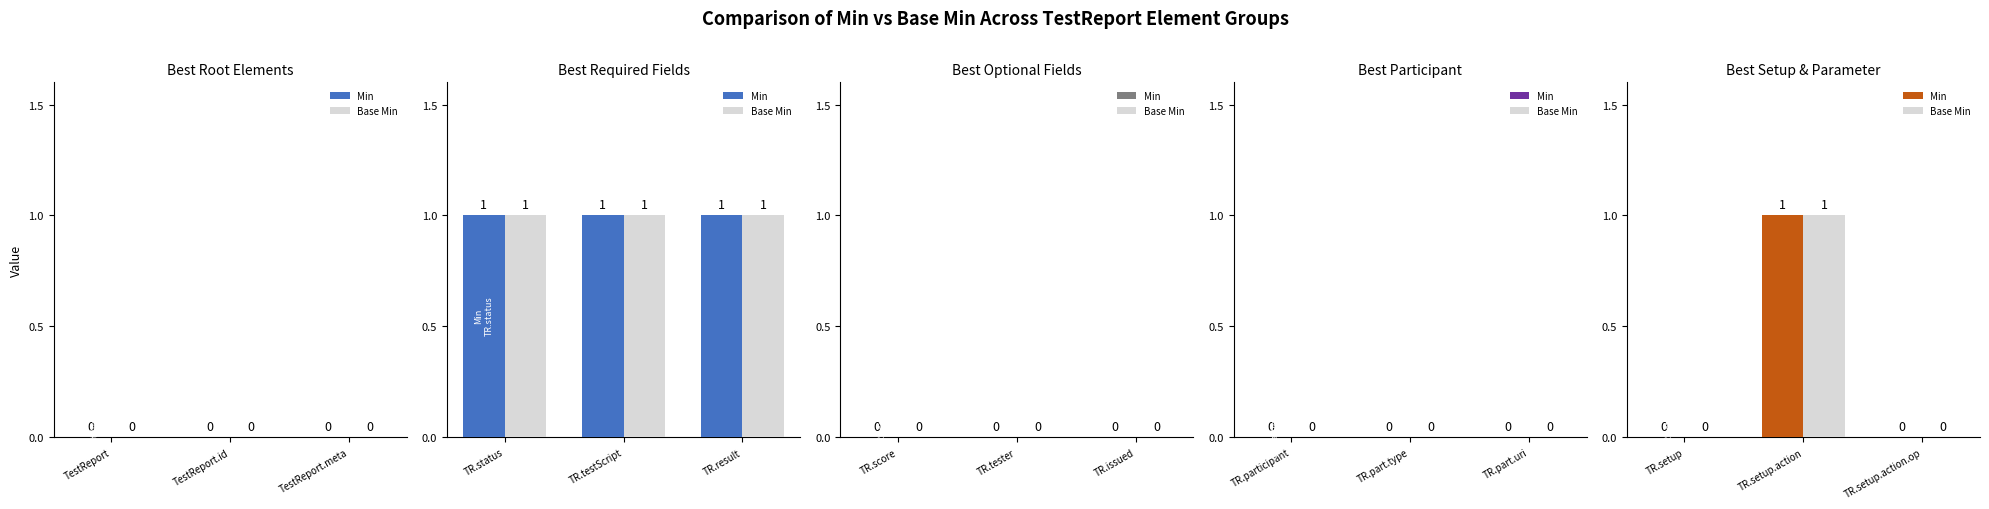

Between TR.setup and TR.setup.action, which is larger?

TR.setup.action